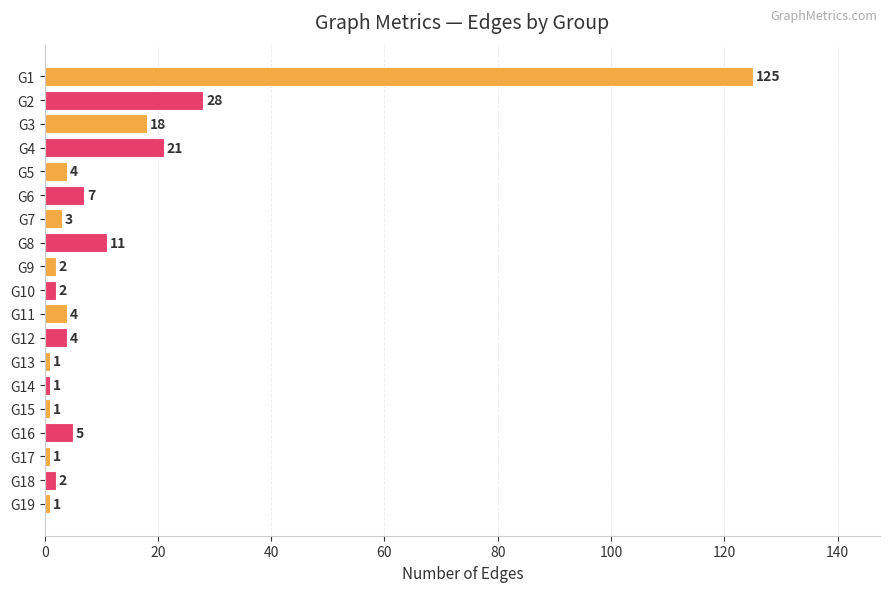

What is the difference between the second highest and minimum values?

27